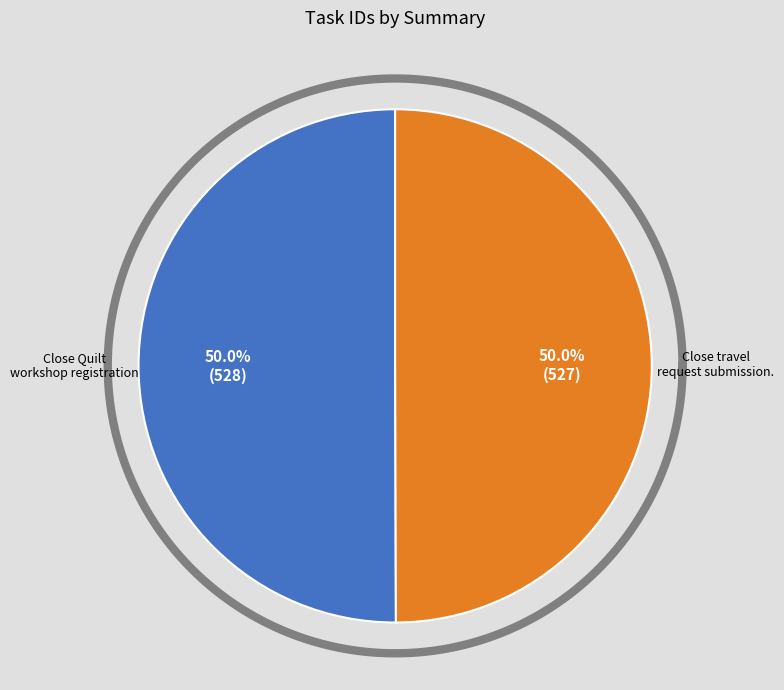

How many segments does this pie chart have?

2